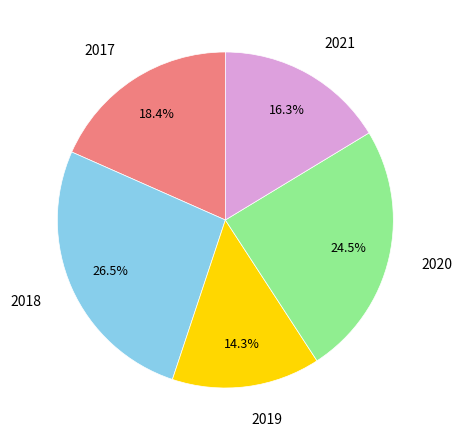

Rank the categories by value from highest to lowest.

2018, 2020, 2017, 2021, 2019